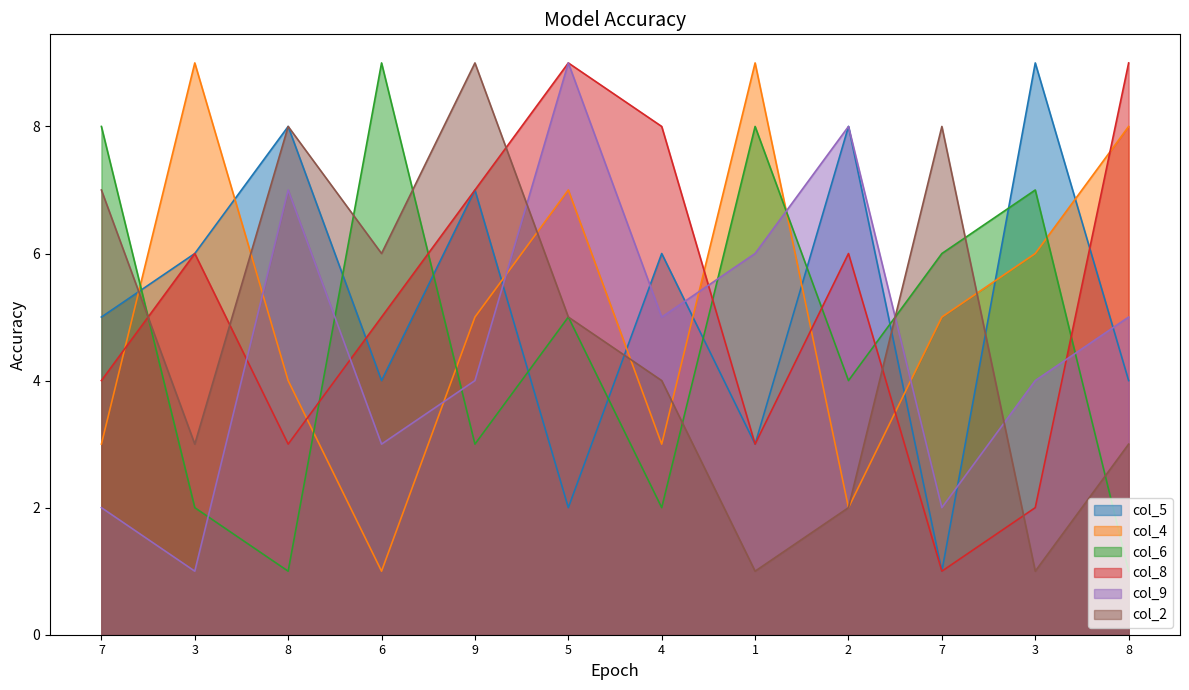

Does the chart have visible grid lines?

No